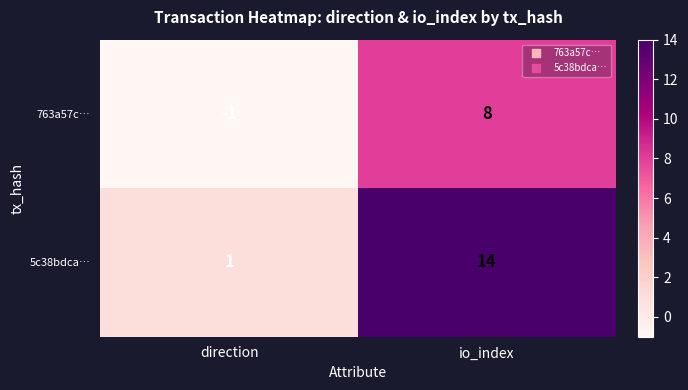

Read the 763a57c… value at io_index.

8